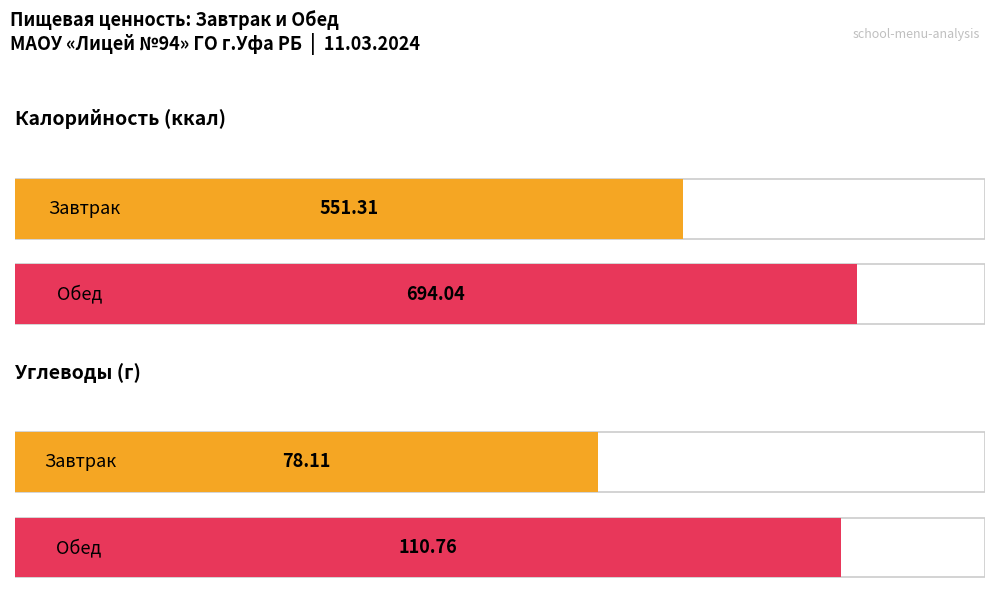

What is the greatest value displayed?

694.0